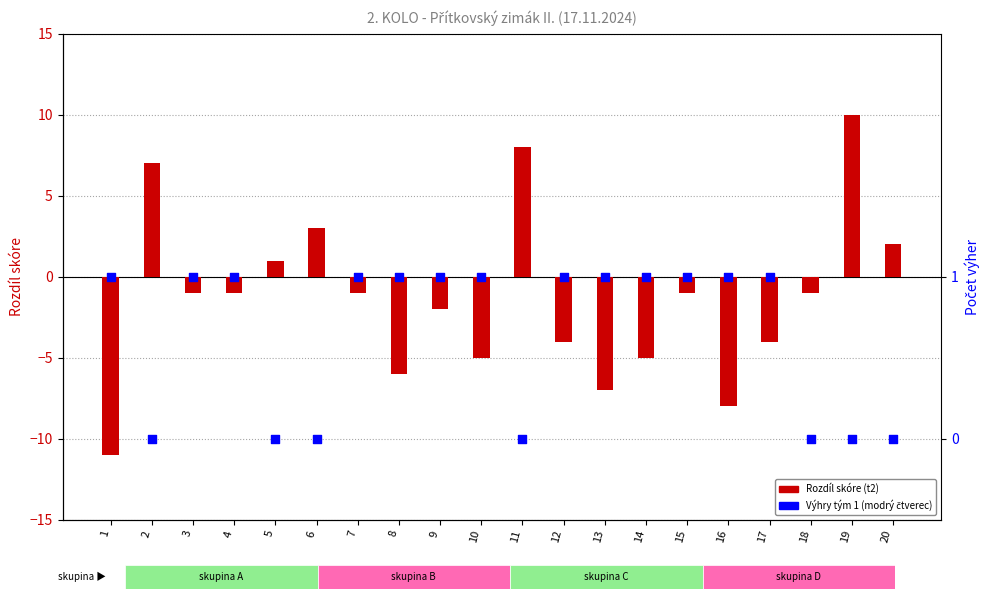

Which series contains the lowest Y value?

Rozdíl skóre (t2)